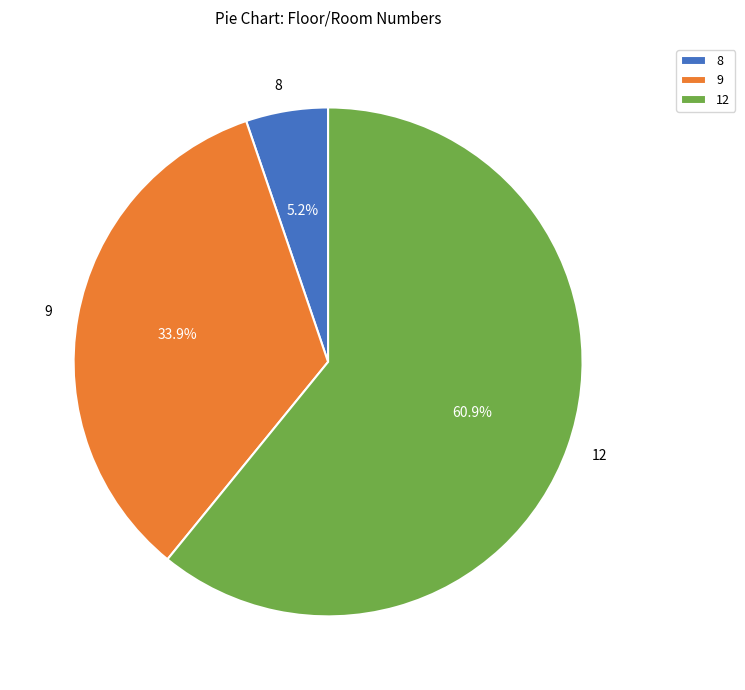

True or false: 12 accounts for 68% of the total.

False